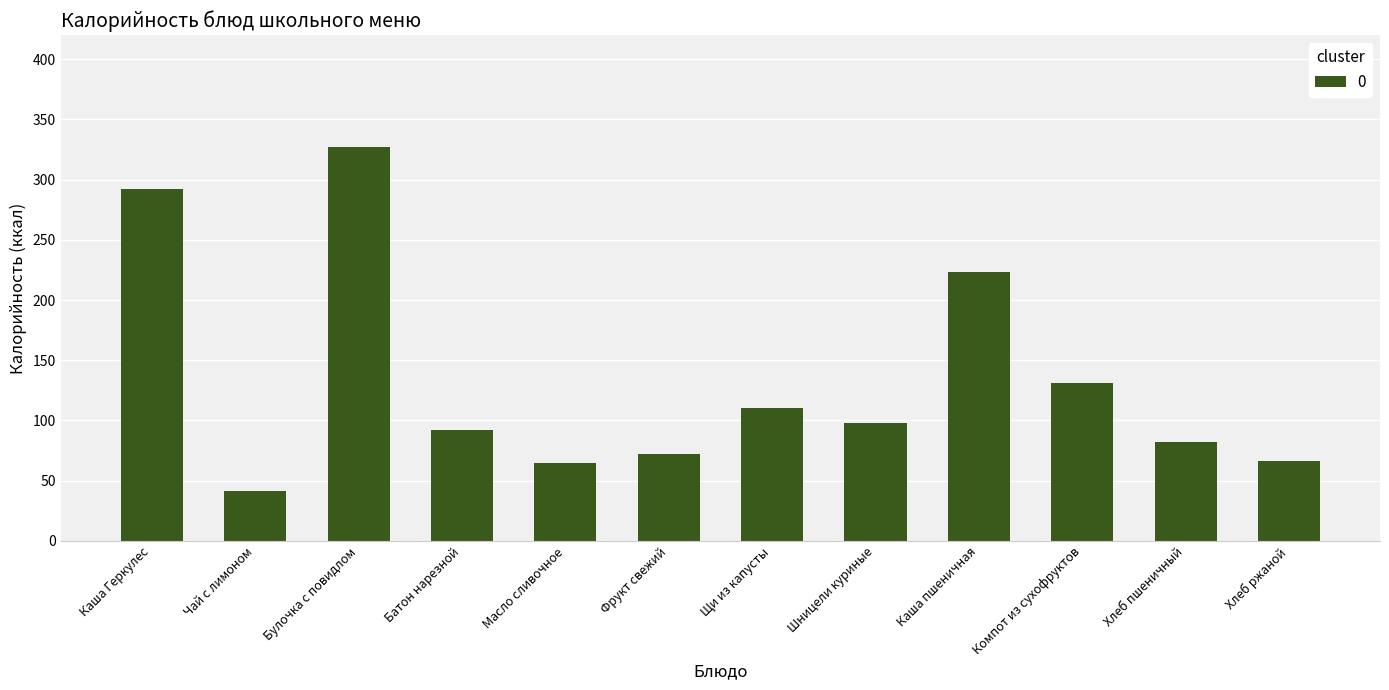

What is the change in value from Булочка с повидлом to Масло сливочное?

-262